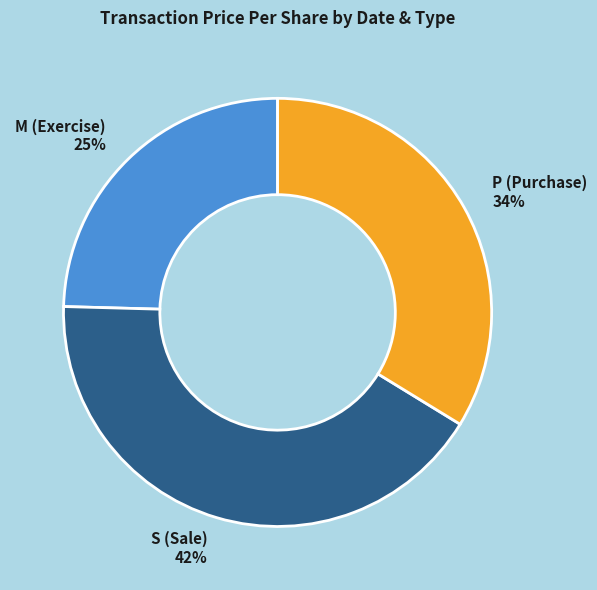

Between S (Sale) and M (Exercise), which is larger?

S (Sale)